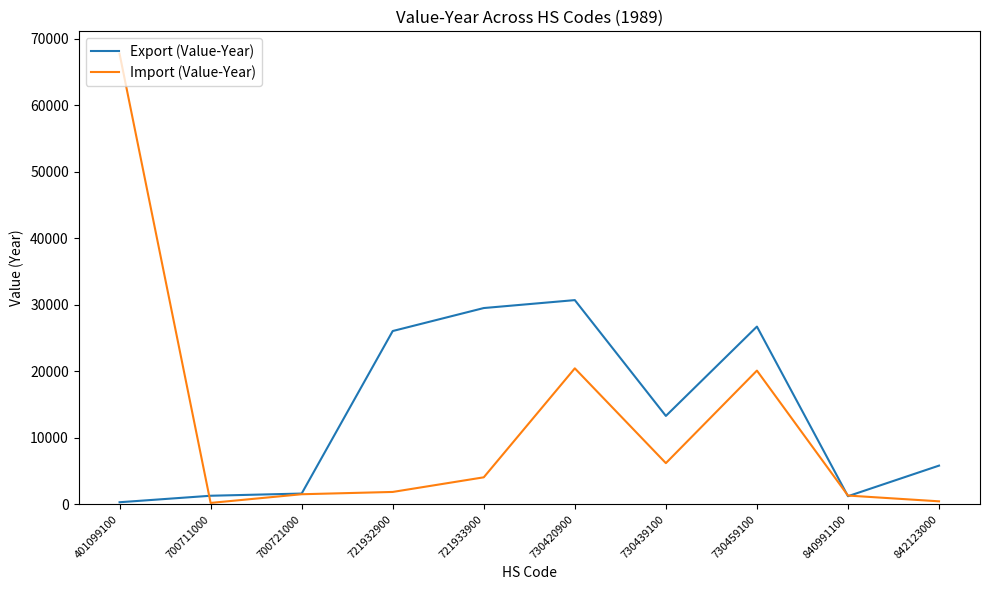

At which category is the sum across all series the highest?

401099100